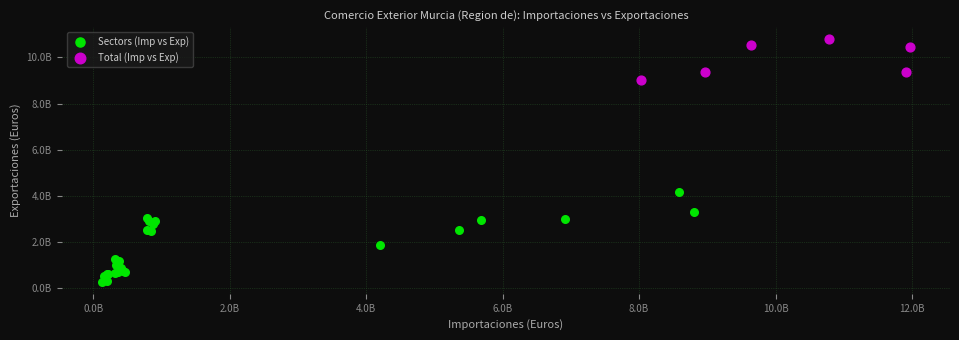

What are all the series names shown in the legend?

Sectors (Imp vs Exp), Total (Imp vs Exp)